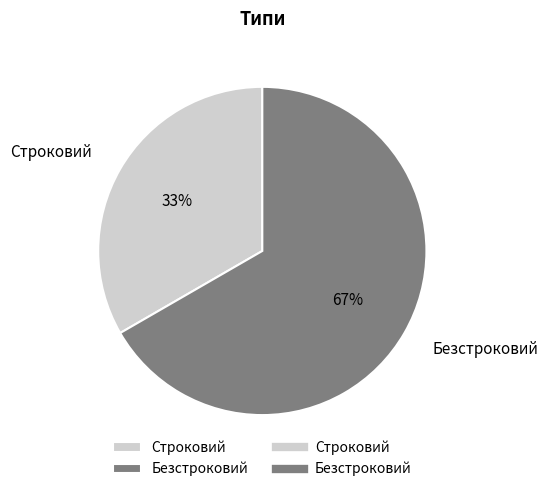

What is the largest slice in the pie chart?

Безстроковий